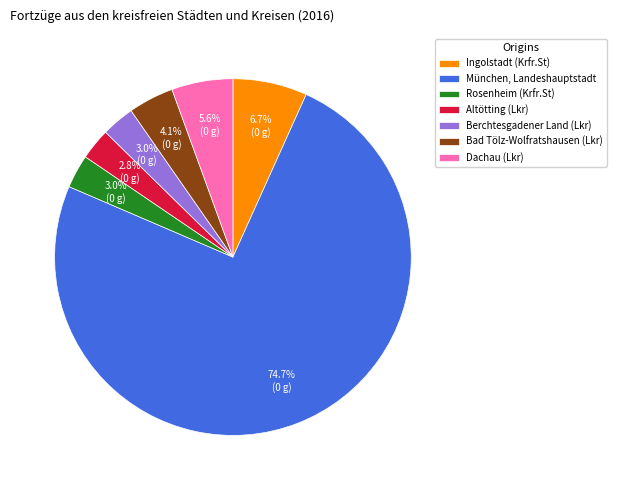

How much of the chart is everything except Altötting (Lkr)?

97.2%